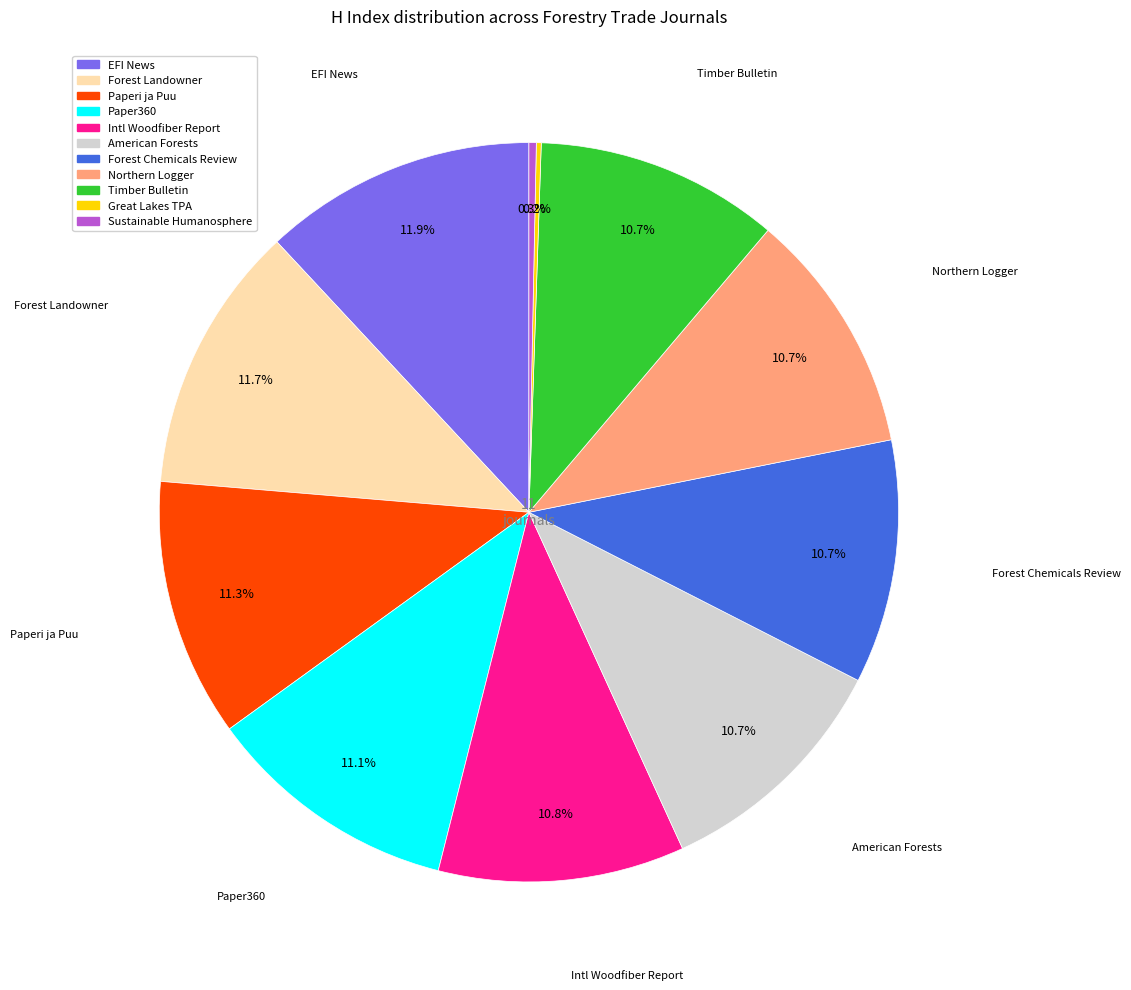

Is there any slice that represents more than half of the pie?

No